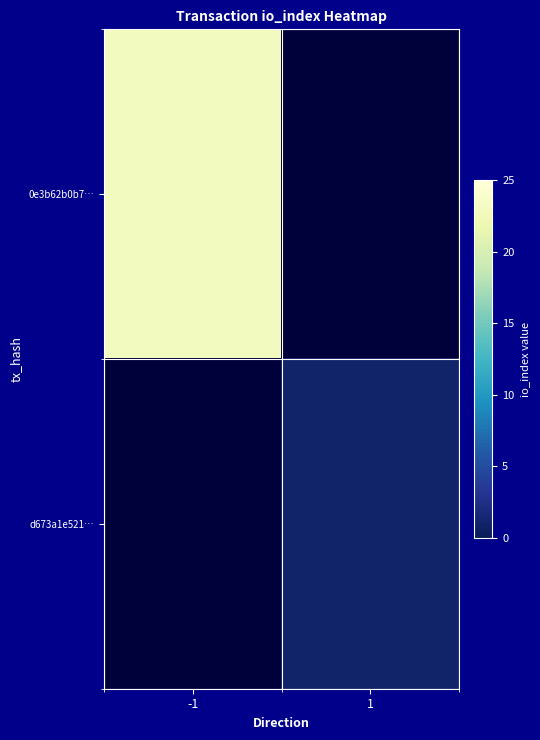

Is the value of d673a1e521… at -1 greater than the value of 0e3b62b0b7… at 1?

No